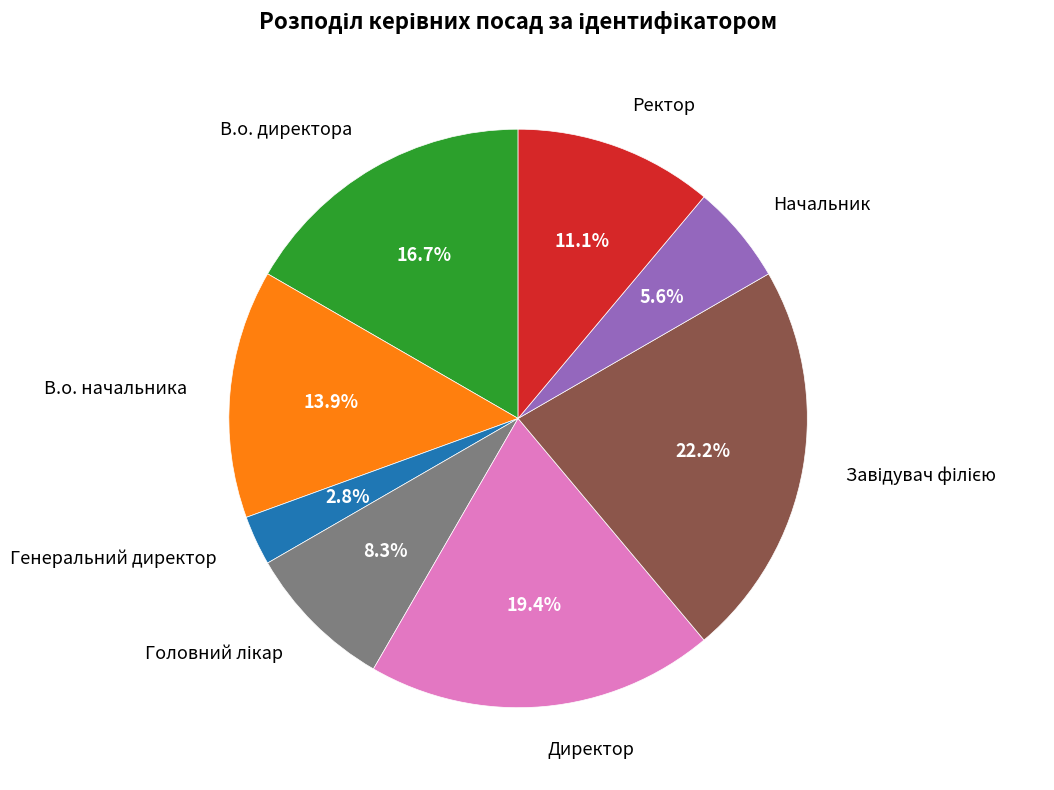

How many segments does this pie chart have?

8